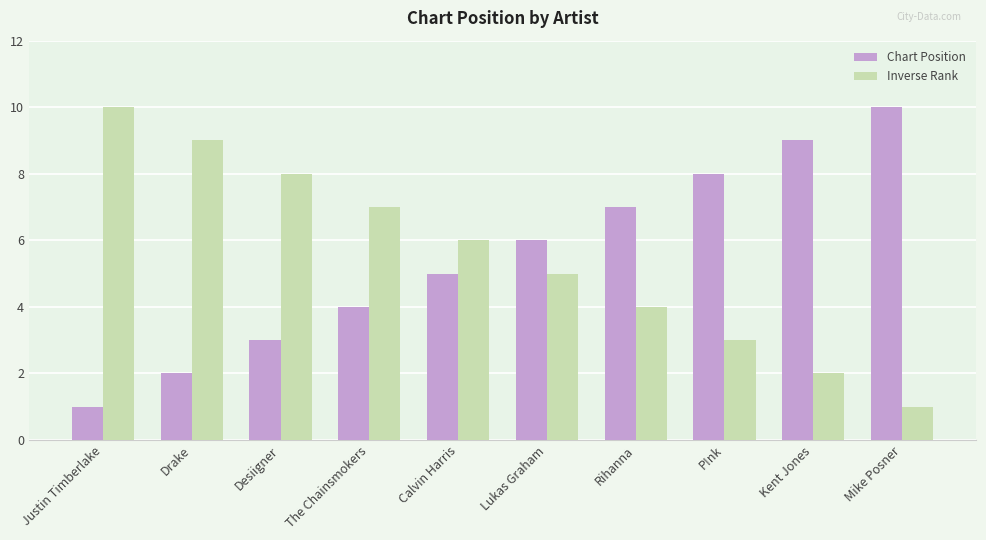

At how many categories does at least one series exceed 3?

10